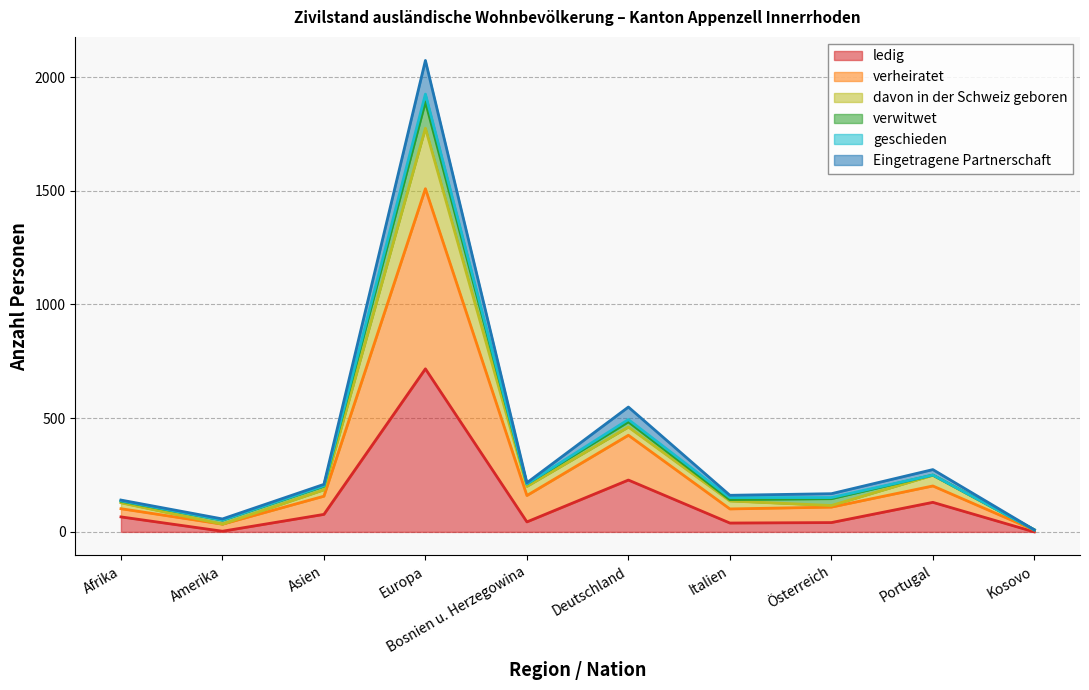

What position from the left is Italien?

7